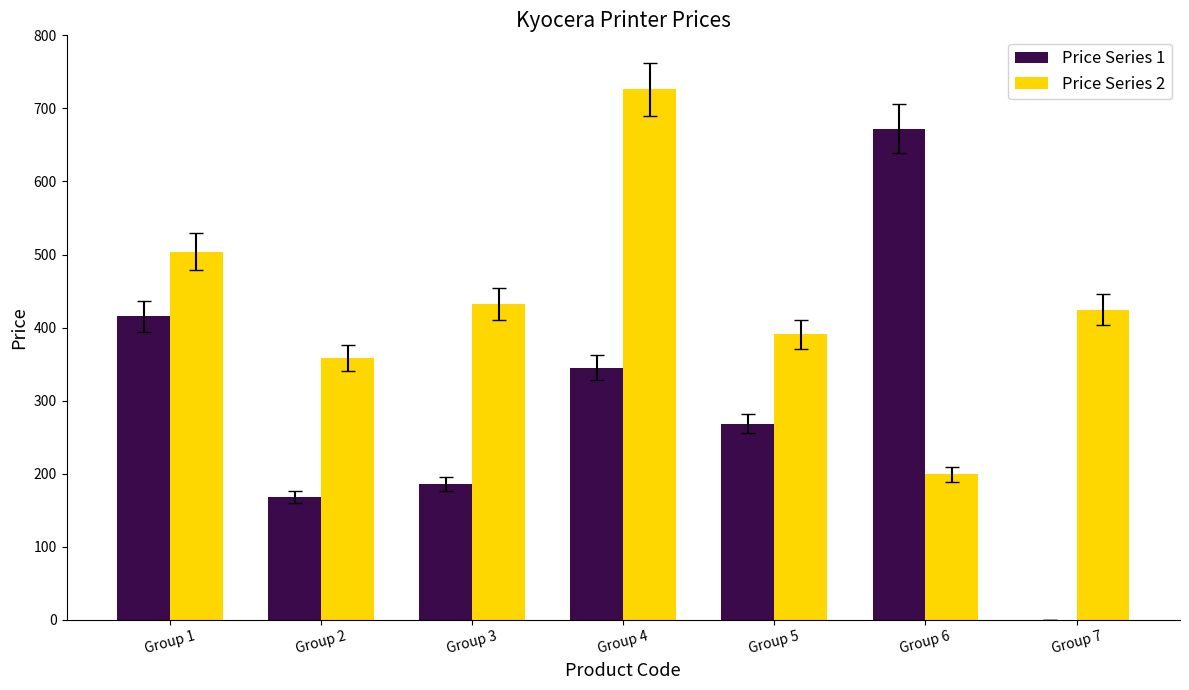

Reading left to right, what are all the values shown in this chart?

Price Series 1: Group 1=415.3	Group 2=168.0	Group 3=186.0	Group 4=345.0	Group 5=268.8	Group 6=672.0	Group 7=0.0
Price Series 2: Group 1=504.0	Group 2=358.8	Group 3=432.0	Group 4=726.0	Group 5=390.8	Group 6=199.2	Group 7=424.2